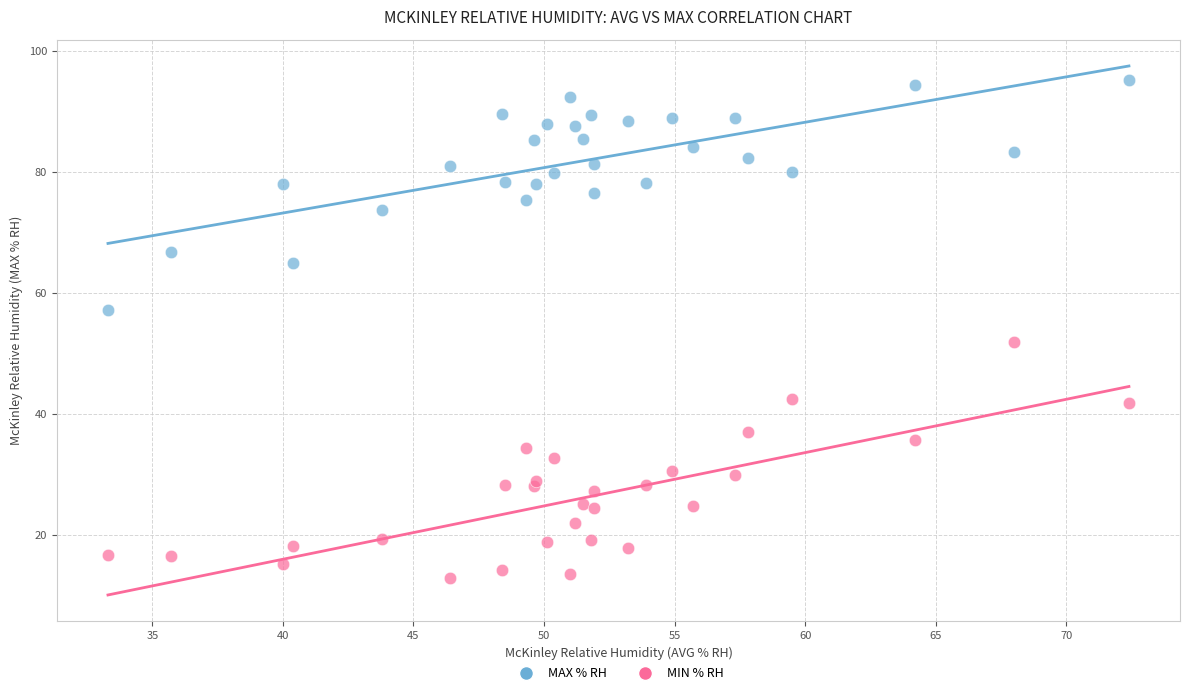

Across all series, what Y value is closest to 54?

51.9